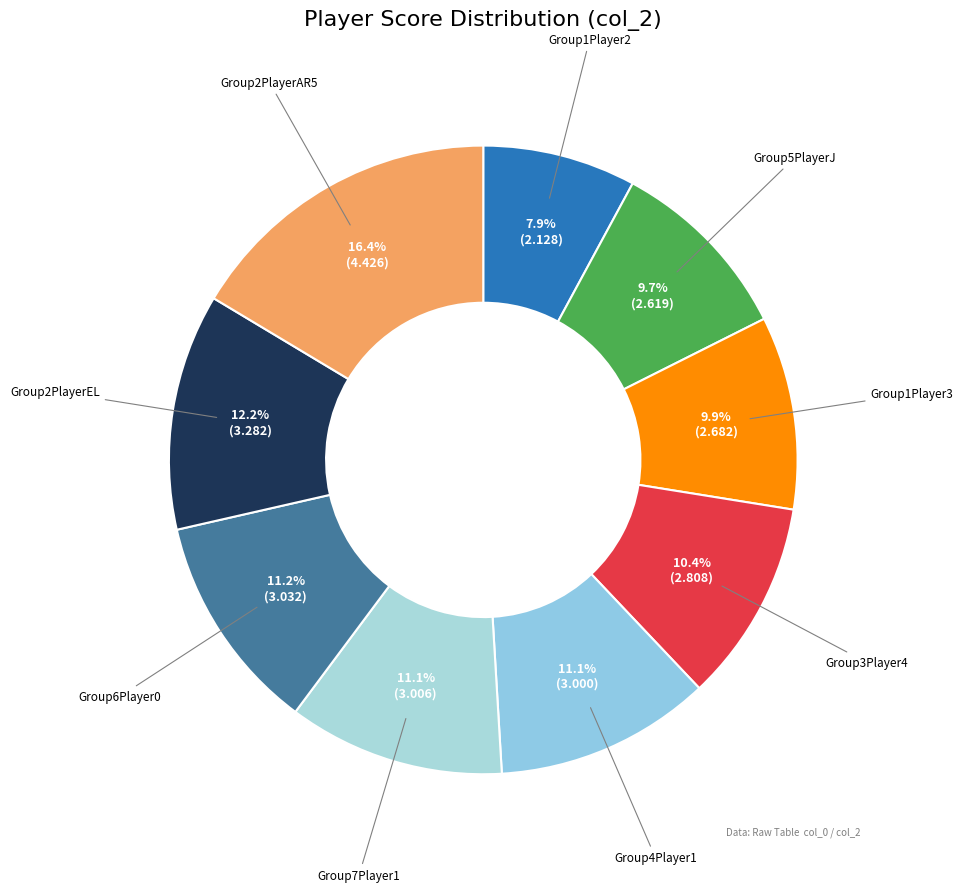

What is the smallest slice in the pie chart?

Group1Player2